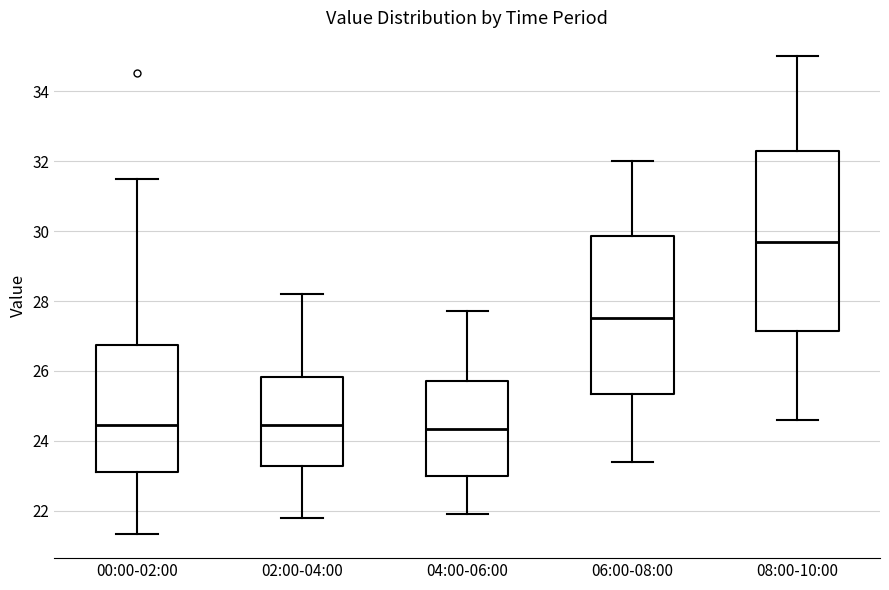

Reading left to right, read every box against the y-axis: the position of its median line, the range the box covers, and the ends of its whiskers. The values are not printed on the chart, so give them approximately, as read against the axis.

00:00-02:00: median 24.4, box 23.2 to 26.8, whiskers 21.4 to 31.6
02:00-04:00: median 24.4, box 23.2 to 25.8, whiskers 21.8 to 28.2
04:00-06:00: median 24.4, box 23.0 to 25.8, whiskers 22.0 to 27.8
06:00-08:00: median 27.6, box 25.4 to 29.8, whiskers 23.4 to 32.0
08:00-10:00: median 29.8, box 27.2 to 32.4, whiskers 24.6 to 35.0